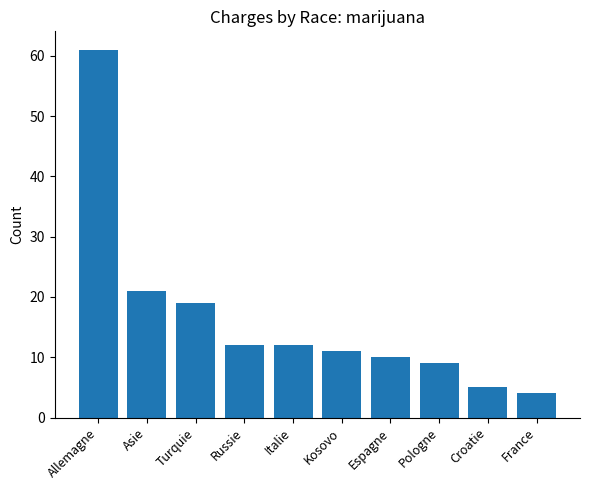

What is the value of the 7th bar from the left?

10